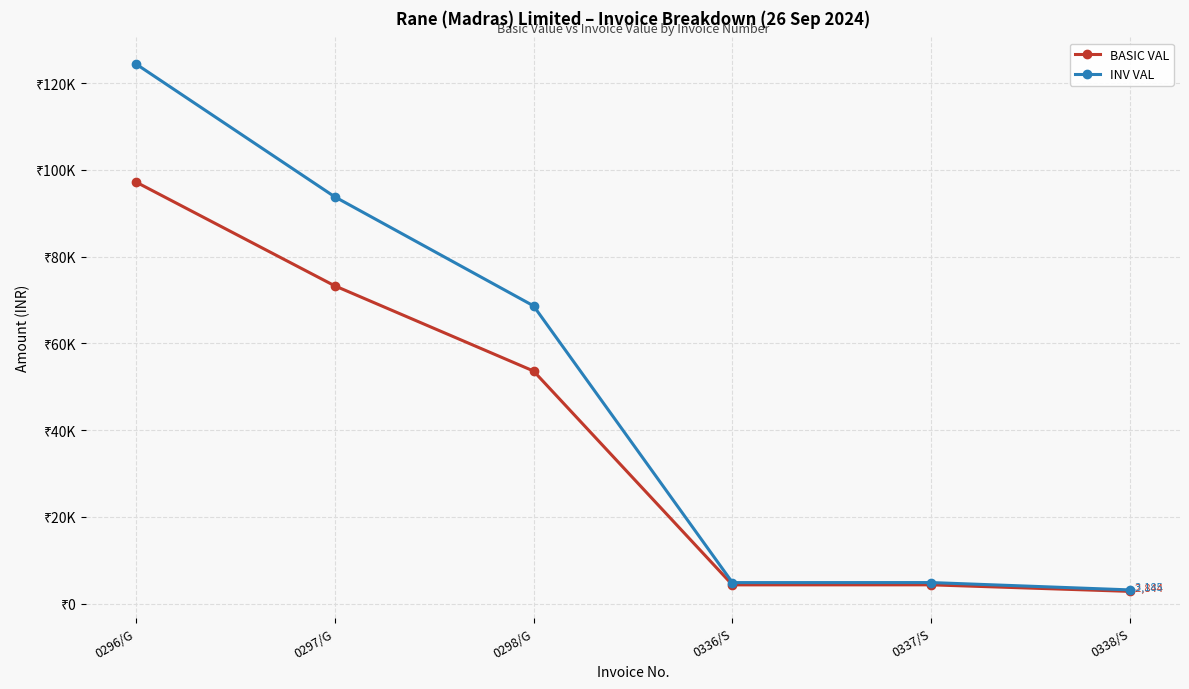

Where is the first local minimum for INV VAL?

0336/S